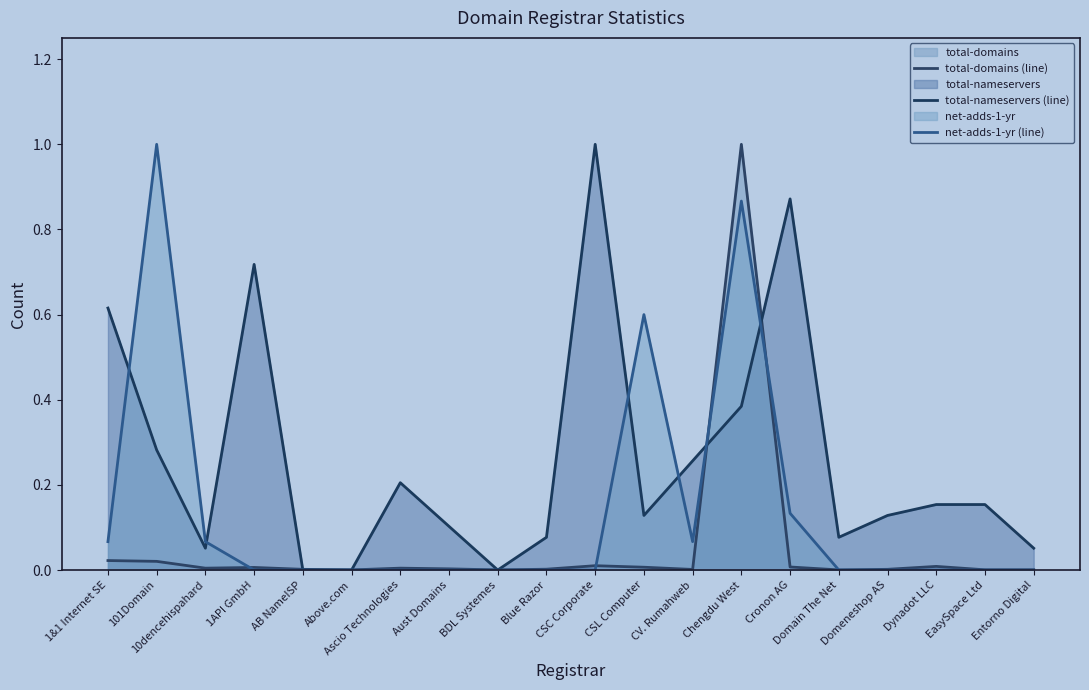

What is the difference between the highest and lowest values at Aust Domains?

0.1